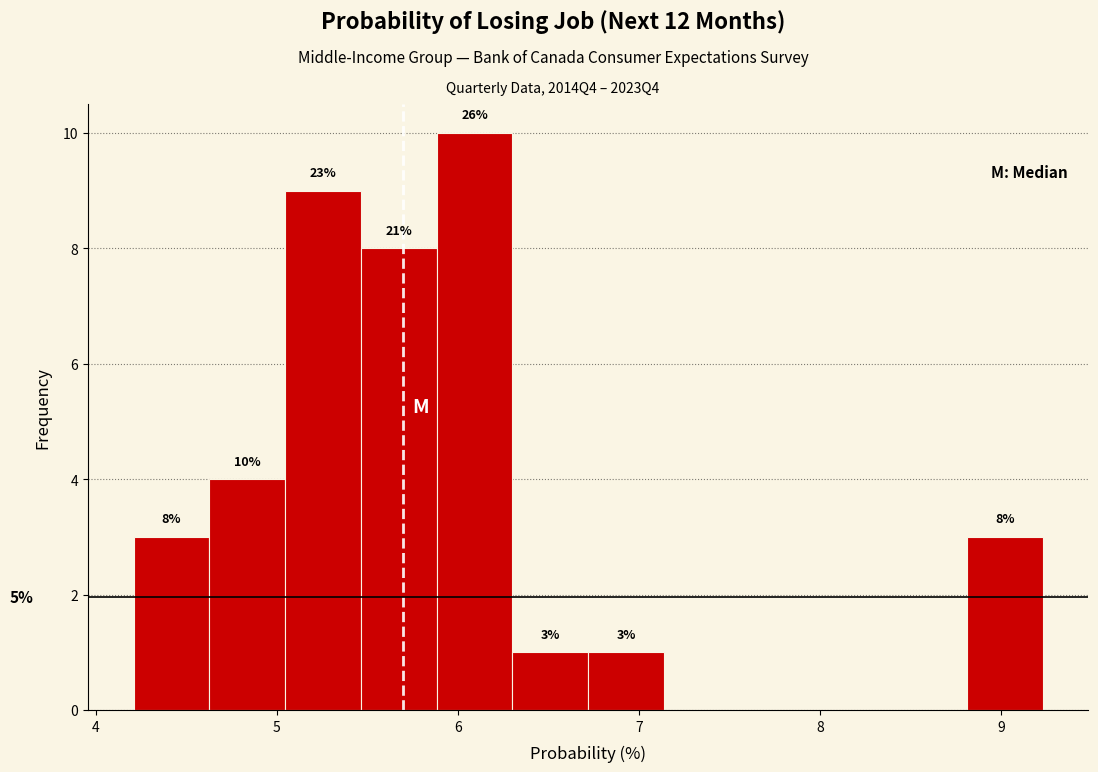

Over which range of the x-axis is the bar tallest?

5.9 to 6.3